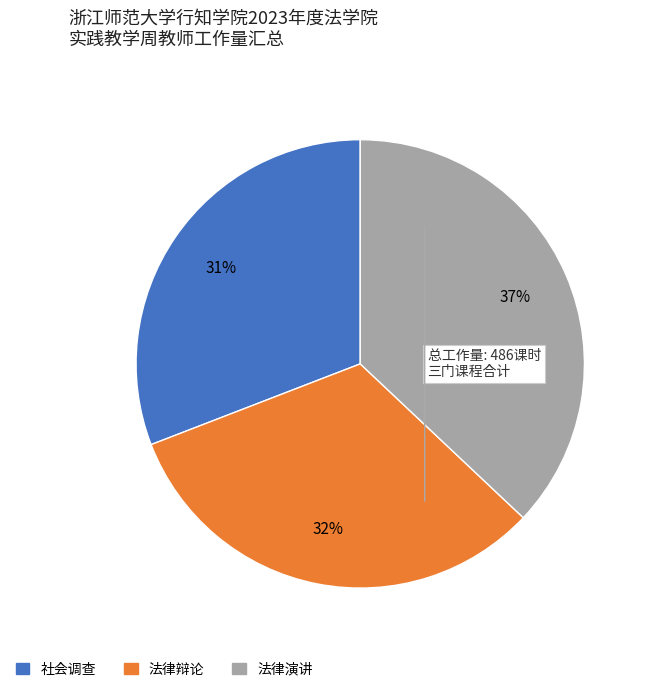

To the nearest percent, what is the difference between the largest and smallest slice percentages?

6%